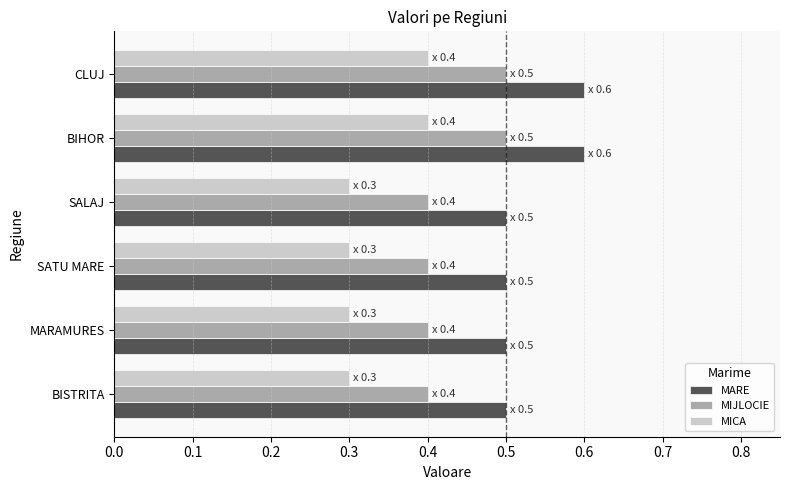

List the series in order of their peak value, lowest first.

MICA, MIJLOCIE, MARE